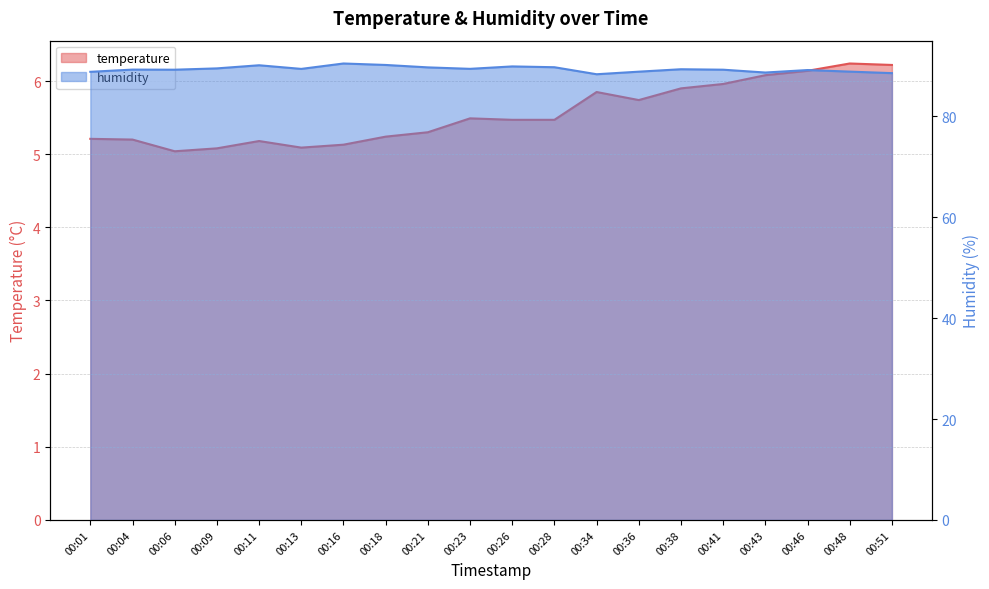

What is the value of the temperature point at the 19th from the left?

6.2